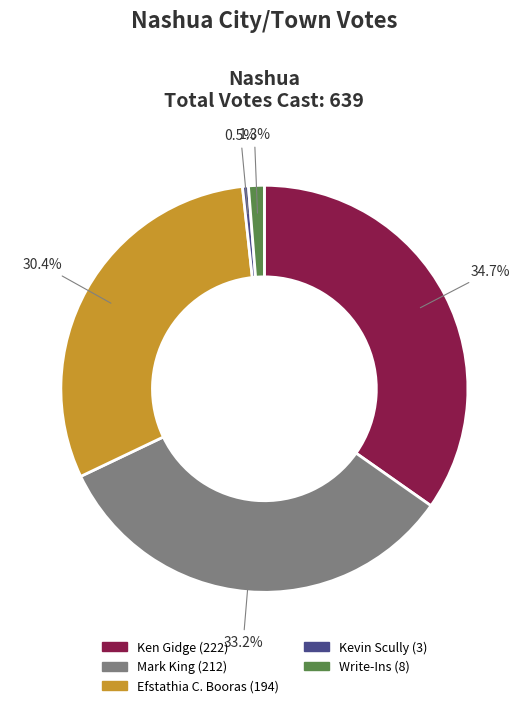

Does Efstathia C. Booras represent more than half of the total?

No